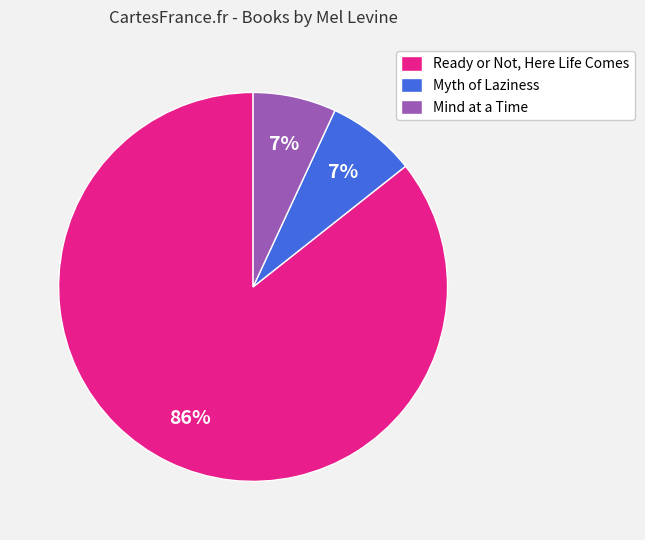

How many segments does this pie chart have?

3